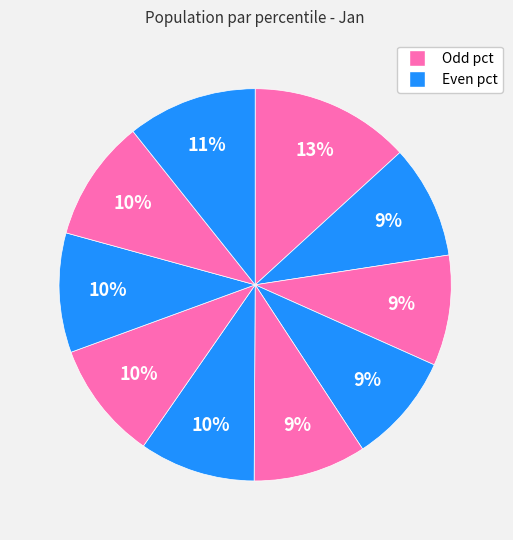

How many slices are in this pie chart?

10